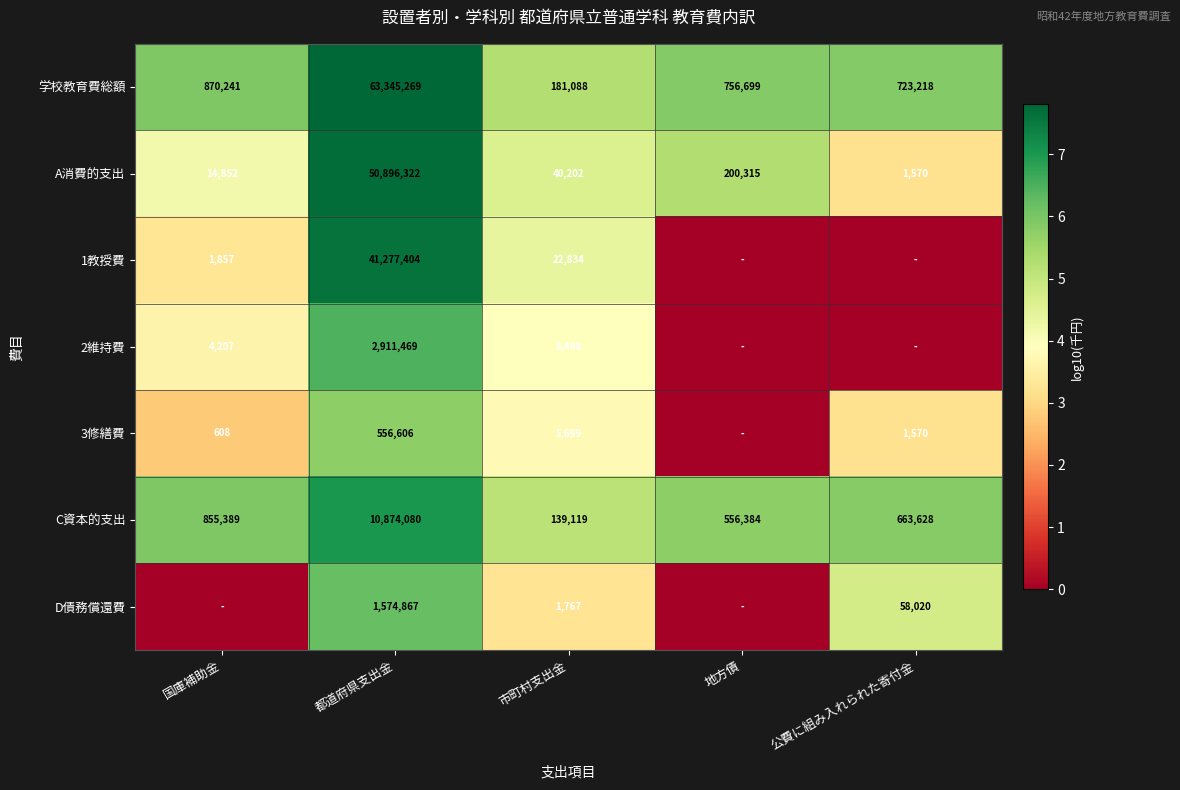

What is the difference between the maximum and minimum values in the 学校教育費総額 series?

63164181